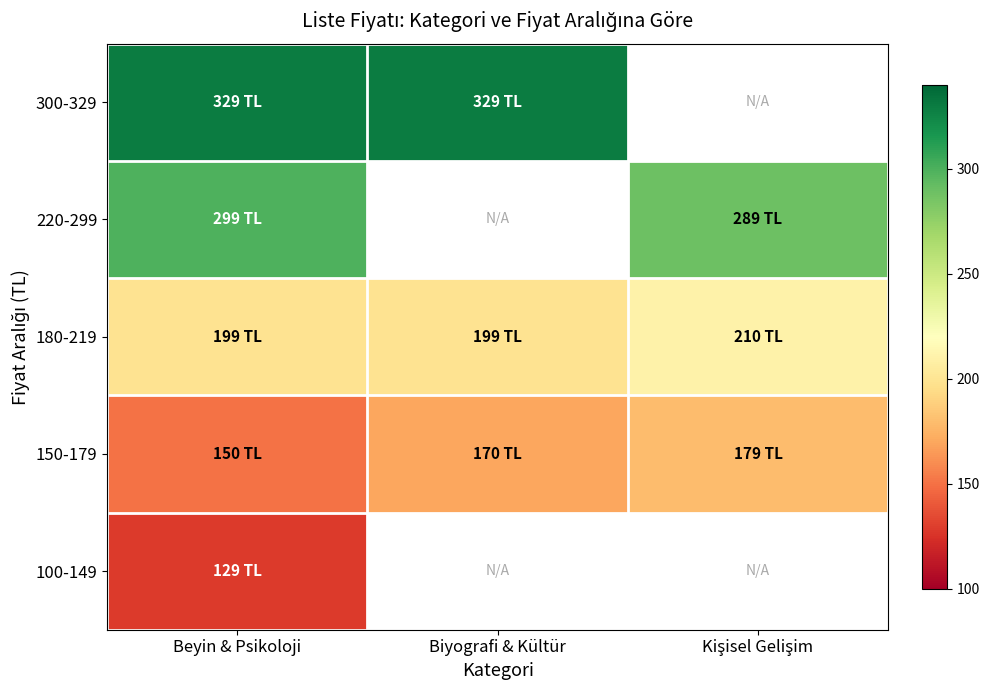

Which has a higher value, Kişisel Gelişim or Biyografi & Kültür?

Kişisel Gelişim